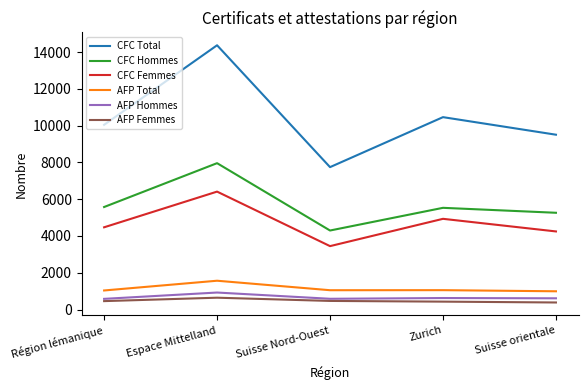

At which category is the sum across all series the highest?

Espace Mittelland